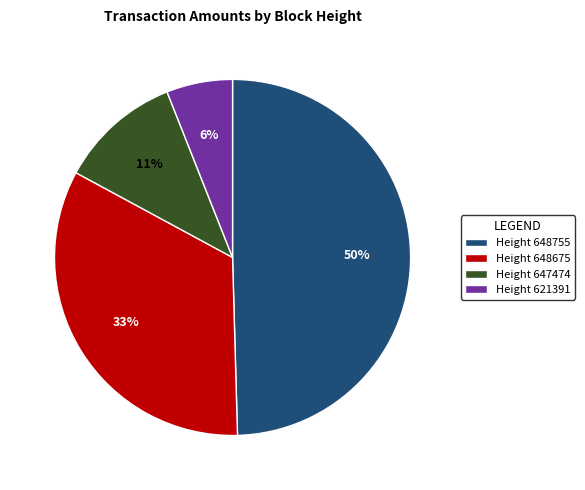

Does Height 621391 account for over 50% of the chart?

No